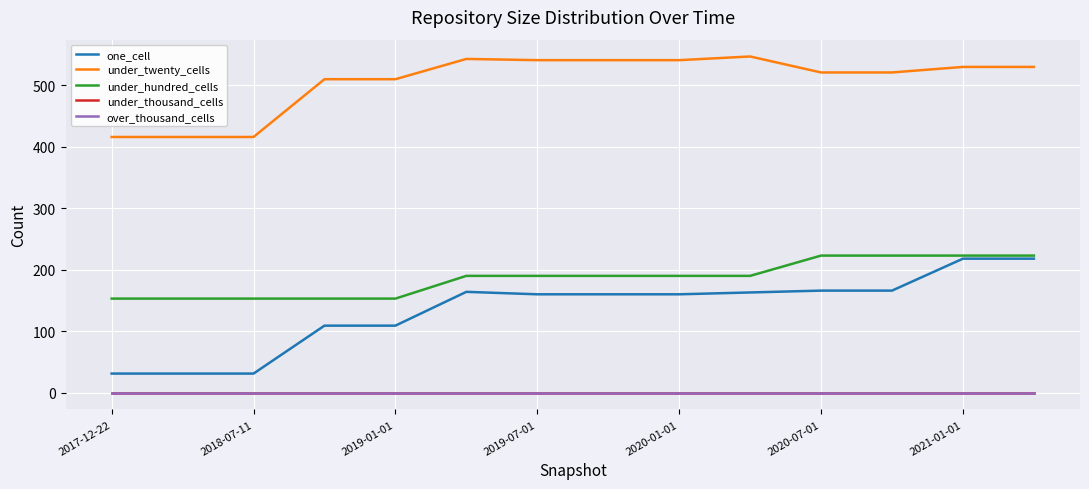

Does the chart have visible grid lines?

Yes